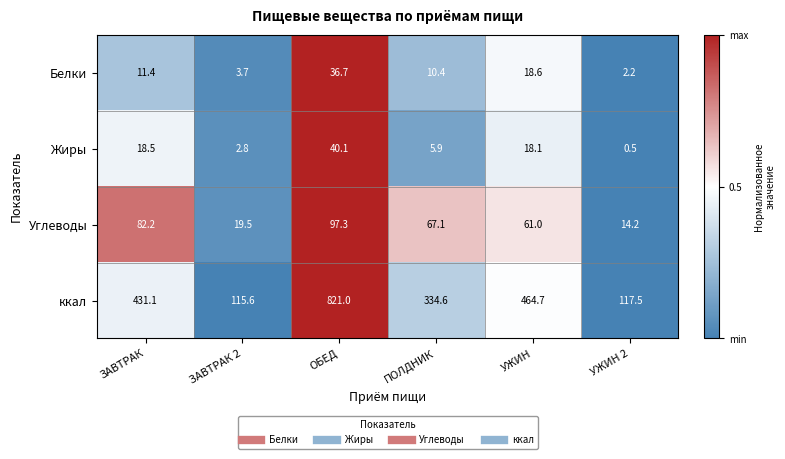

What is the difference between the second highest and second lowest values in the Белки series?

14.9